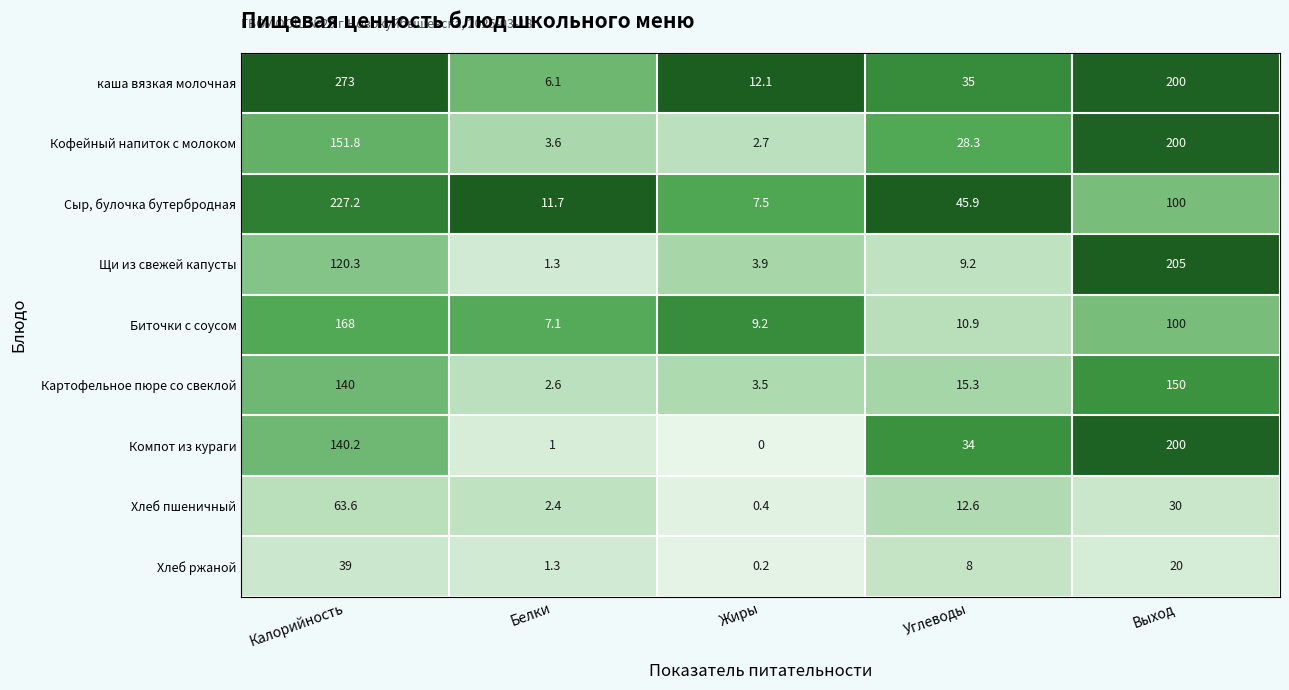

Which category has the lowest value in the Кофейный напиток с молоком series?

Жиры